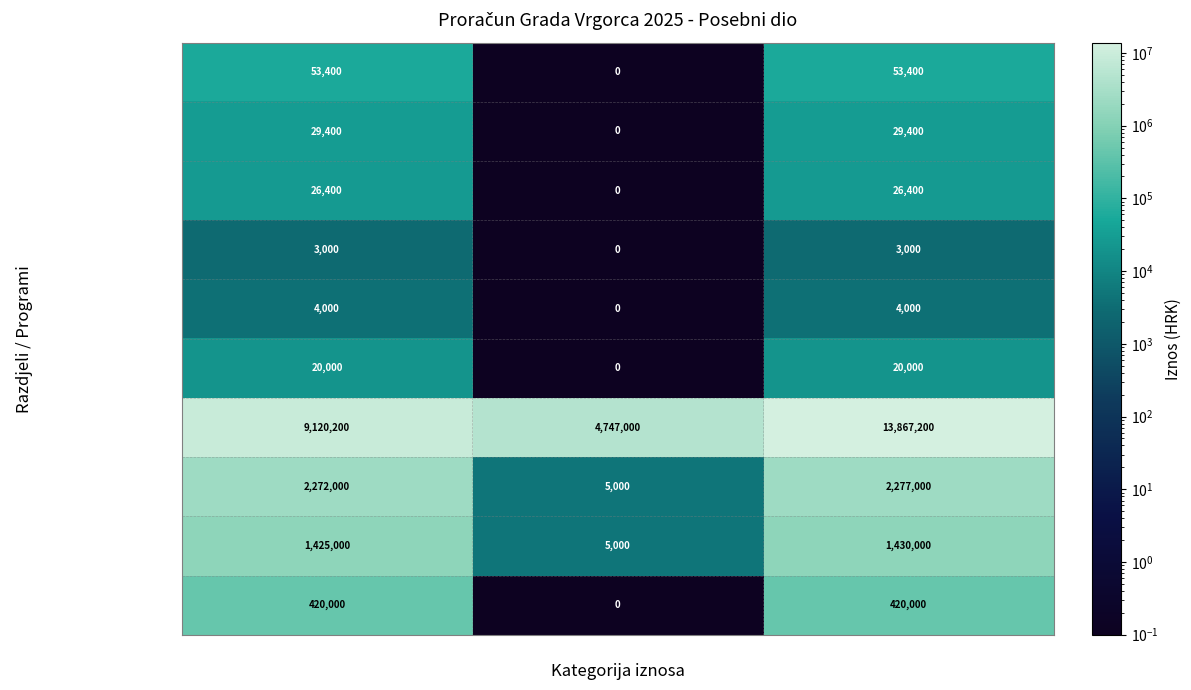

What is the total value across all series at NOVI IZNOS?

18130400